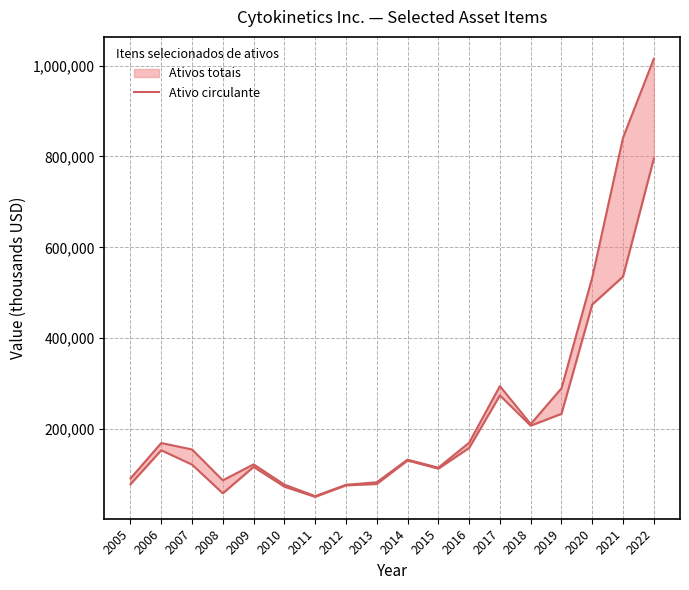

Where is the first local maximum?

2006